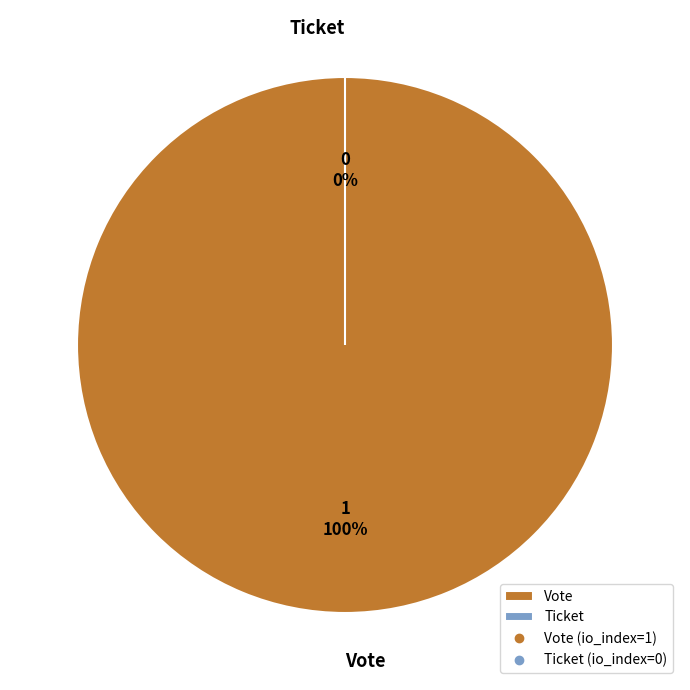

Is the sum of Vote and Ticket greater than half?

Yes